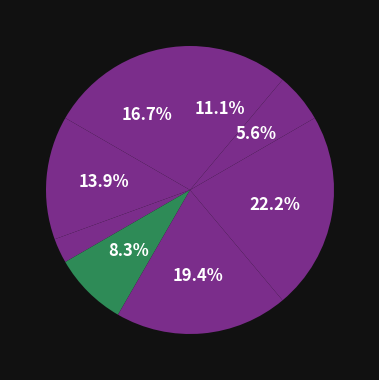

Is there a majority slice in this chart?

No